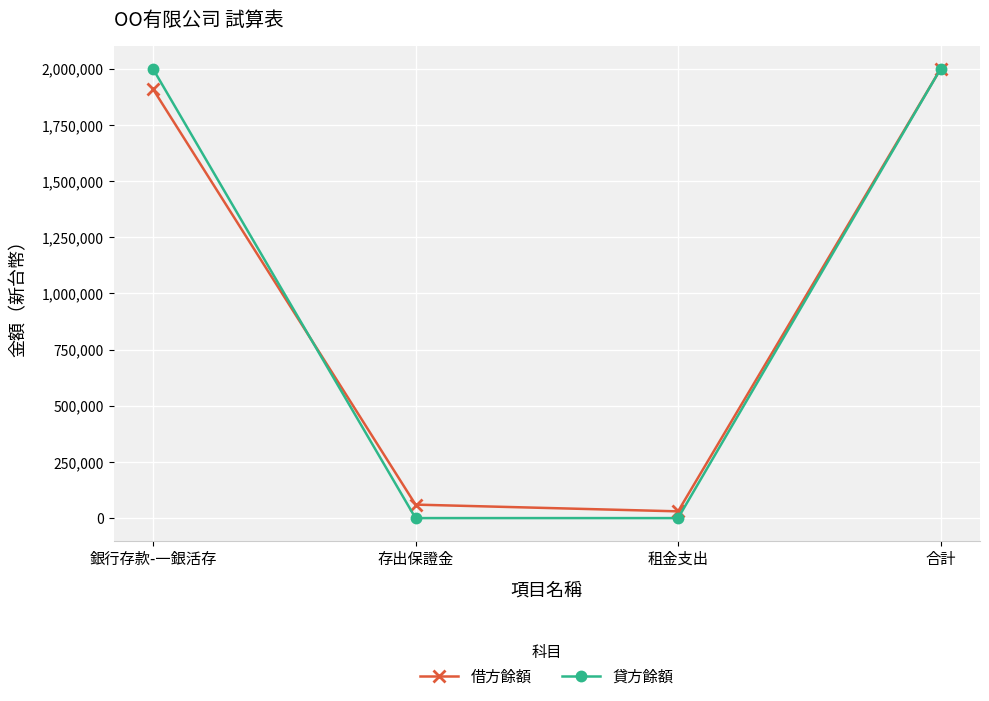

What is the difference between the maximum and minimum values in the 貸方餘額 series?

2000000